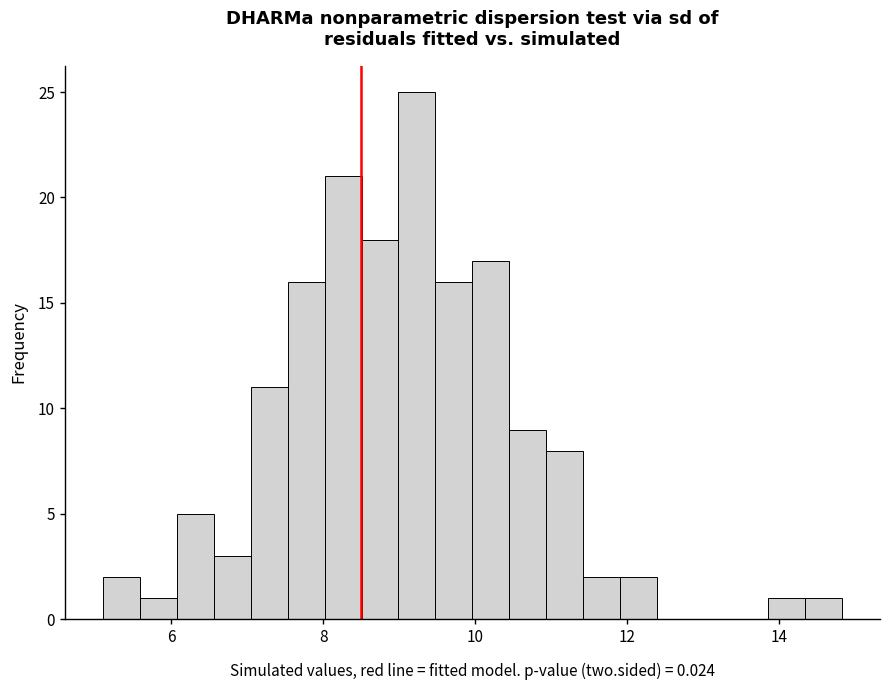

Around what value on the x-axis is the tallest bar? Give the approximate position of its centre, as read against the axis.

9.2